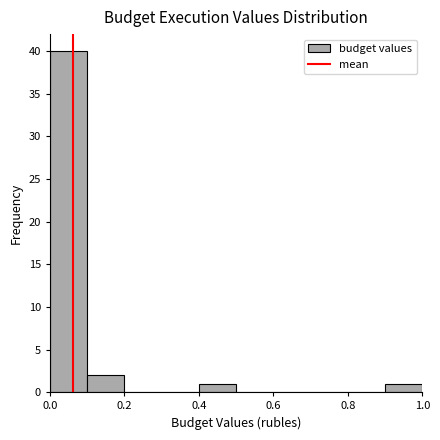

Which range on the x-axis has the tallest bar?

0.0 to 0.1